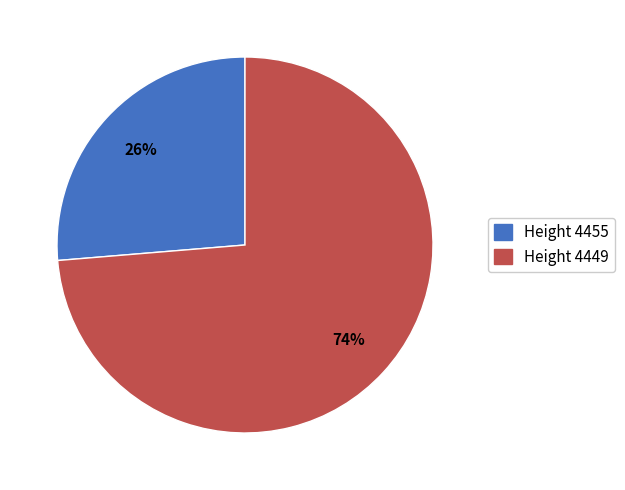

Rank the categories by value from highest to lowest.

4449, 4455